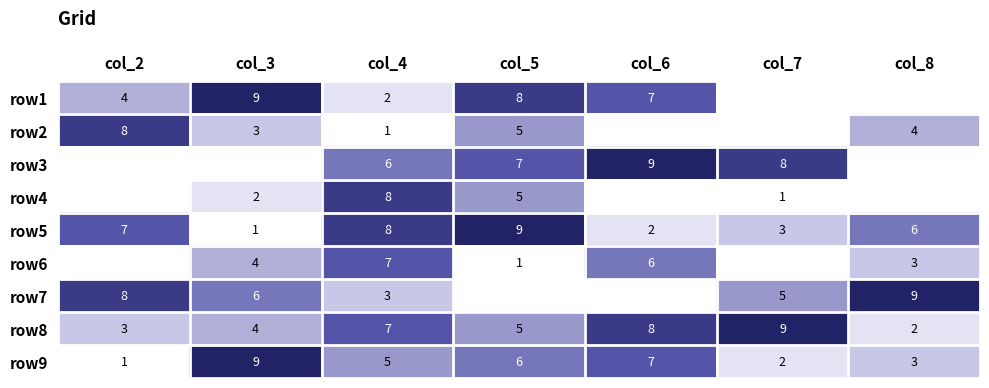

The value of row9 at col_8 is 1. True or false?

False